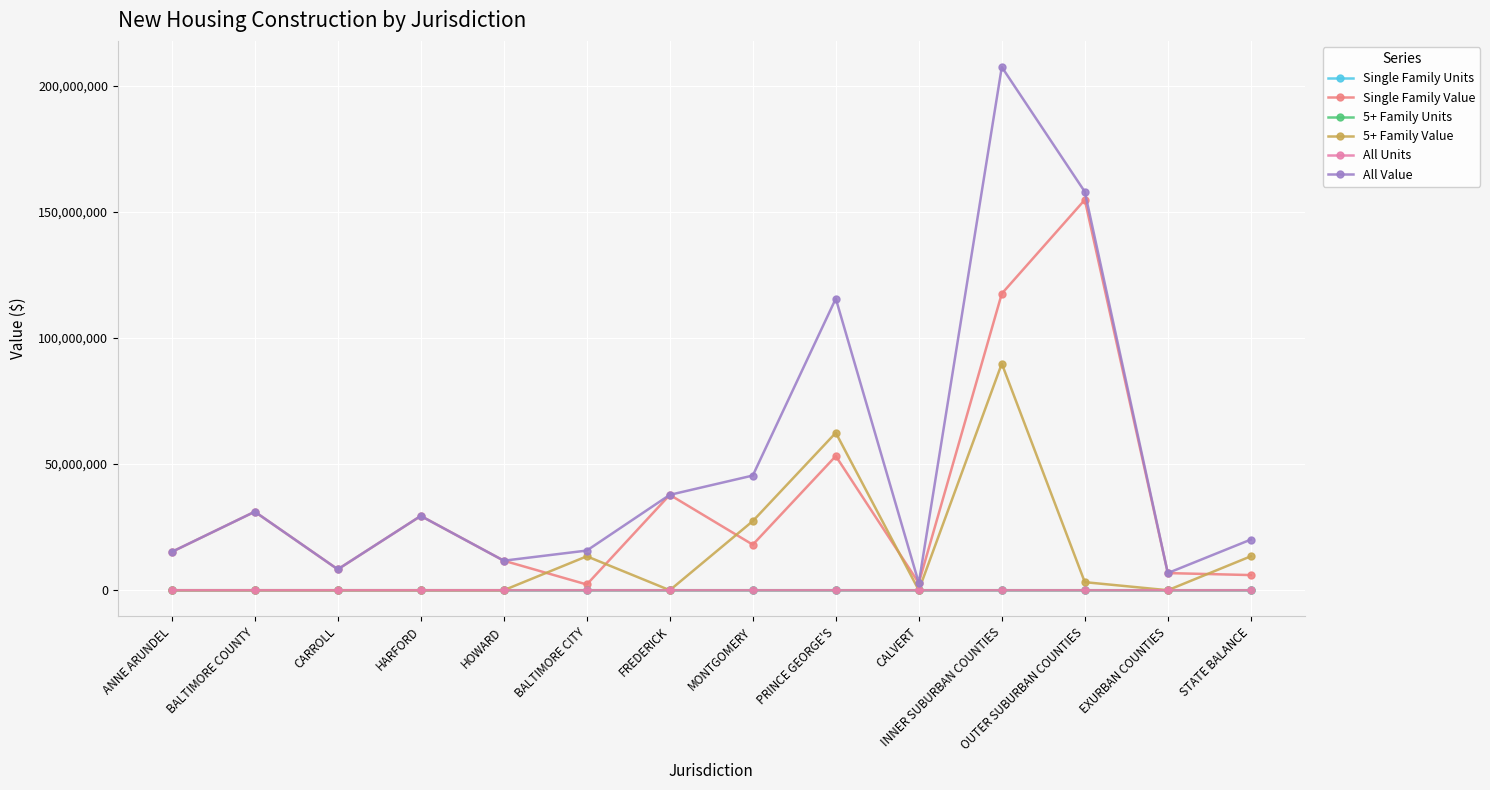

What is the total value across all series at STATE BALANCE?

39522426